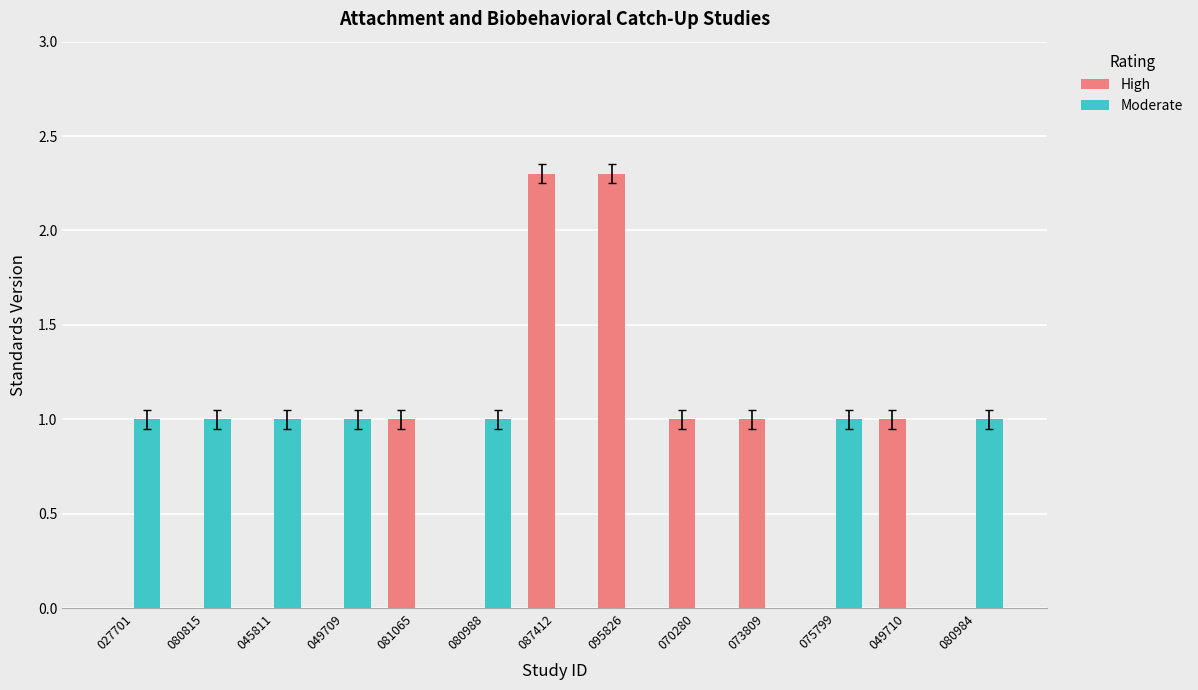

Reading left to right, extract all data points from this chart.

High: 027701=0.0	080815=0.0	045811=0.0	049709=0.0	081065=1.0	080988=0.0	087412=2.3	095826=2.3	070280=1.0	073809=1.0	075799=0.0	049710=1.0	080984=0.0
Moderate: 027701=1.0	080815=1.0	045811=1.0	049709=1.0	081065=0.0	080988=1.0	087412=0.0	095826=0.0	070280=0.0	073809=0.0	075799=1.0	049710=0.0	080984=1.0